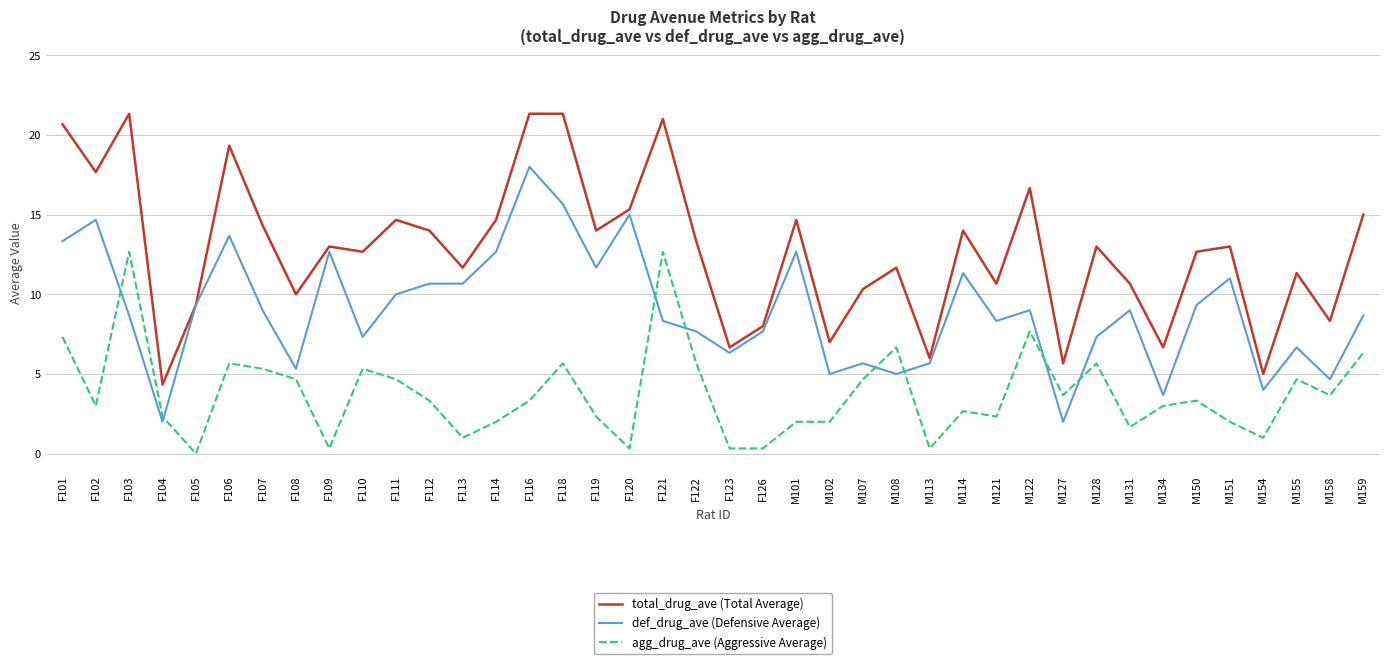

Reading left to right, transcribe all the data shown in this chart.

total_drug_ave (Total Average): F101=20.7	F102=17.7	F103=21.3	F104=4.3	F105=9.3	F106=19.3	F107=14.3	F108=10.0	F109=13.0	F110=12.7	F111=14.7	F112=14.0	F113=11.7	F114=14.7	F116=21.3	F118=21.3	F119=14.0	F120=15.3	F121=21.0	F122=13.3	F123=6.7	F126=8.0	M101=14.7	M102=7.0	M107=10.3	M108=11.7	M113=6.0	M114=14.0	M121=10.7	M122=16.7	M127=5.7	M128=13.0	M131=10.7	M134=6.7	M150=12.7	M151=13.0	M154=5.0	M155=11.3	M158=8.3	M159=15.0
def_drug_ave (Defensive Average): F101=13.3	F102=14.7	F103=8.7	F104=2.0	F105=9.3	F106=13.7	F107=9.0	F108=5.3	F109=12.7	F110=7.3	F111=10.0	F112=10.7	F113=10.7	F114=12.7	F116=18.0	F118=15.7	F119=11.7	F120=15.0	F121=8.3	F122=7.7	F123=6.3	F126=7.7	M101=12.7	M102=5.0	M107=5.7	M108=5.0	M113=5.7	M114=11.3	M121=8.3	M122=9.0	M127=2.0	M128=7.3	M131=9.0	M134=3.7	M150=9.3	M151=11.0	M154=4.0	M155=6.7	M158=4.7	M159=8.7
agg_drug_ave (Aggressive Average): F101=7.3	F102=3.0	F103=12.7	F104=2.3	F105=0.0	F106=5.7	F107=5.3	F108=4.7	F109=0.3	F110=5.3	F111=4.7	F112=3.3	F113=1.0	F114=2.0	F116=3.3	F118=5.7	F119=2.3	F120=0.3	F121=12.7	F122=5.7	F123=0.3	F126=0.3	M101=2.0	M102=2.0	M107=4.7	M108=6.7	M113=0.3	M114=2.7	M121=2.3	M122=7.7	M127=3.7	M128=5.7	M131=1.7	M134=3.0	M150=3.3	M151=2.0	M154=1.0	M155=4.7	M158=3.7	M159=6.3